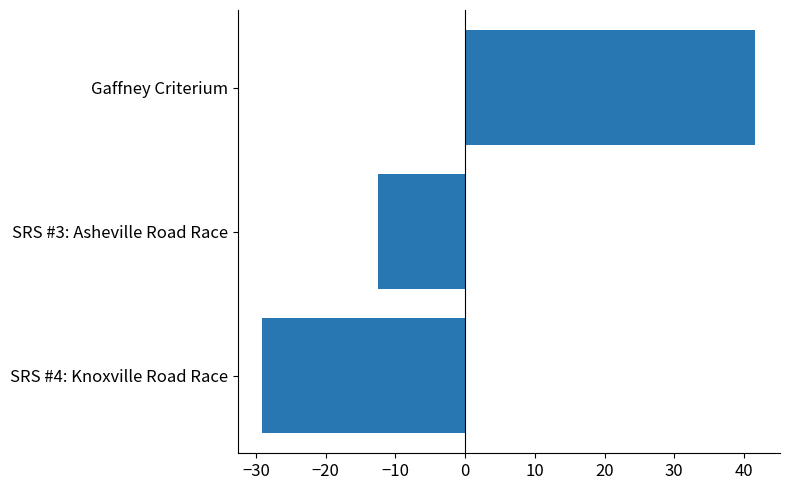

Rank the categories by value from highest to lowest.

Gaffney Criterium, SRS #3: Asheville Road Race, SRS #4: Knoxville Road Race